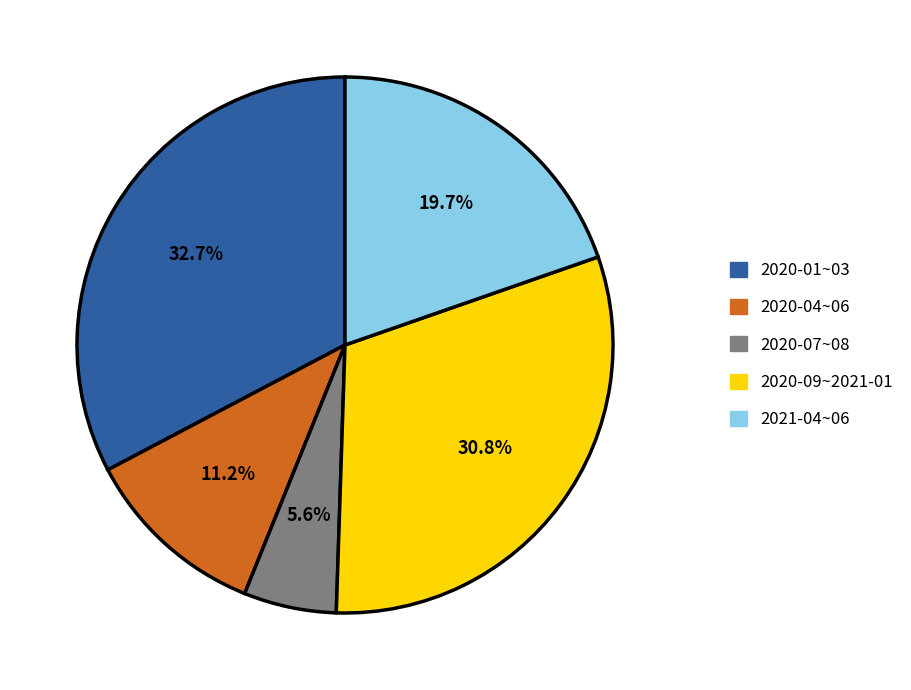

Which category has the smallest portion of the pie?

2020-07~08